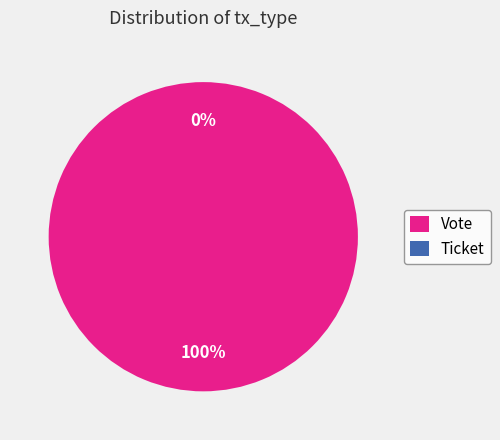

Which slice is the smallest?

Ticket (io_index=0)